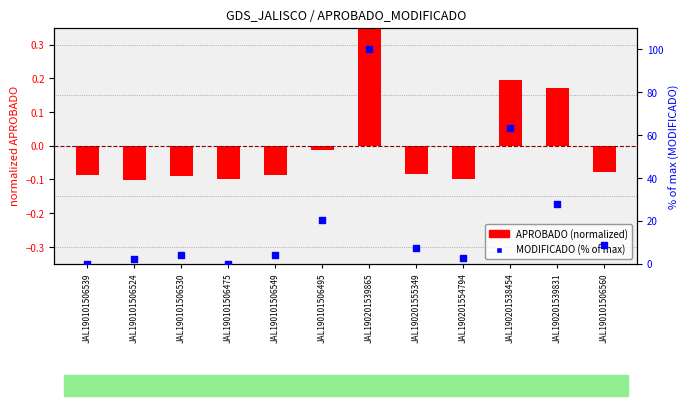

Which series reaches the minimum Y coordinate?

APROBADO (normalized)